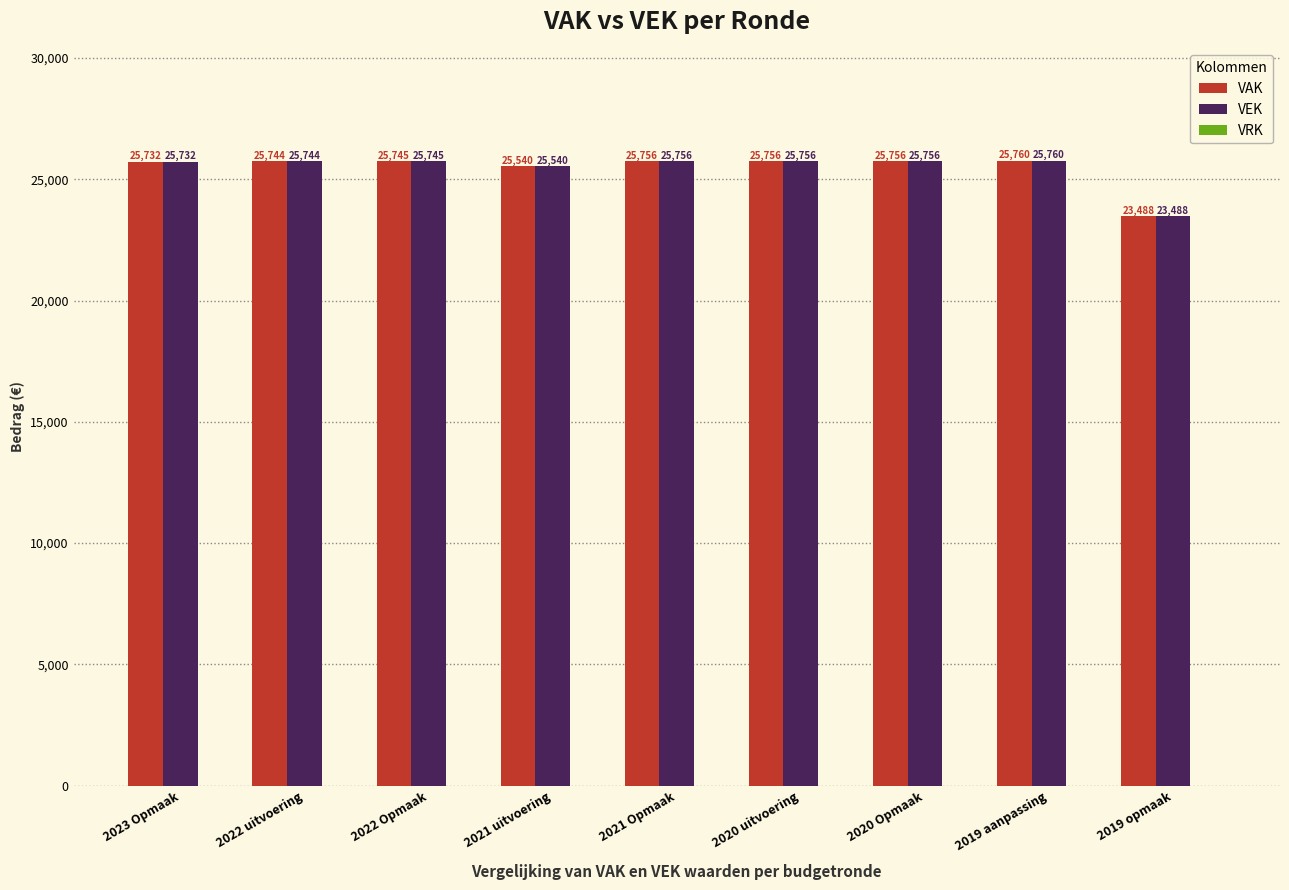

What is the greatest value displayed?

25760